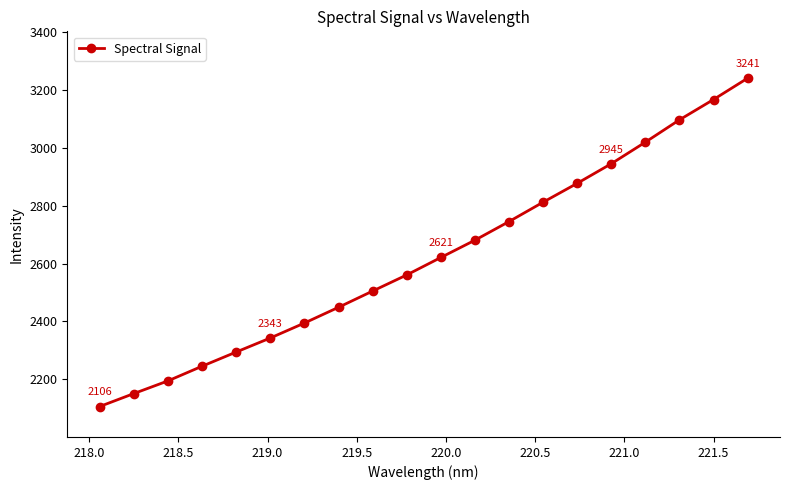

What is the difference between the second highest and second lowest values?

1016.6